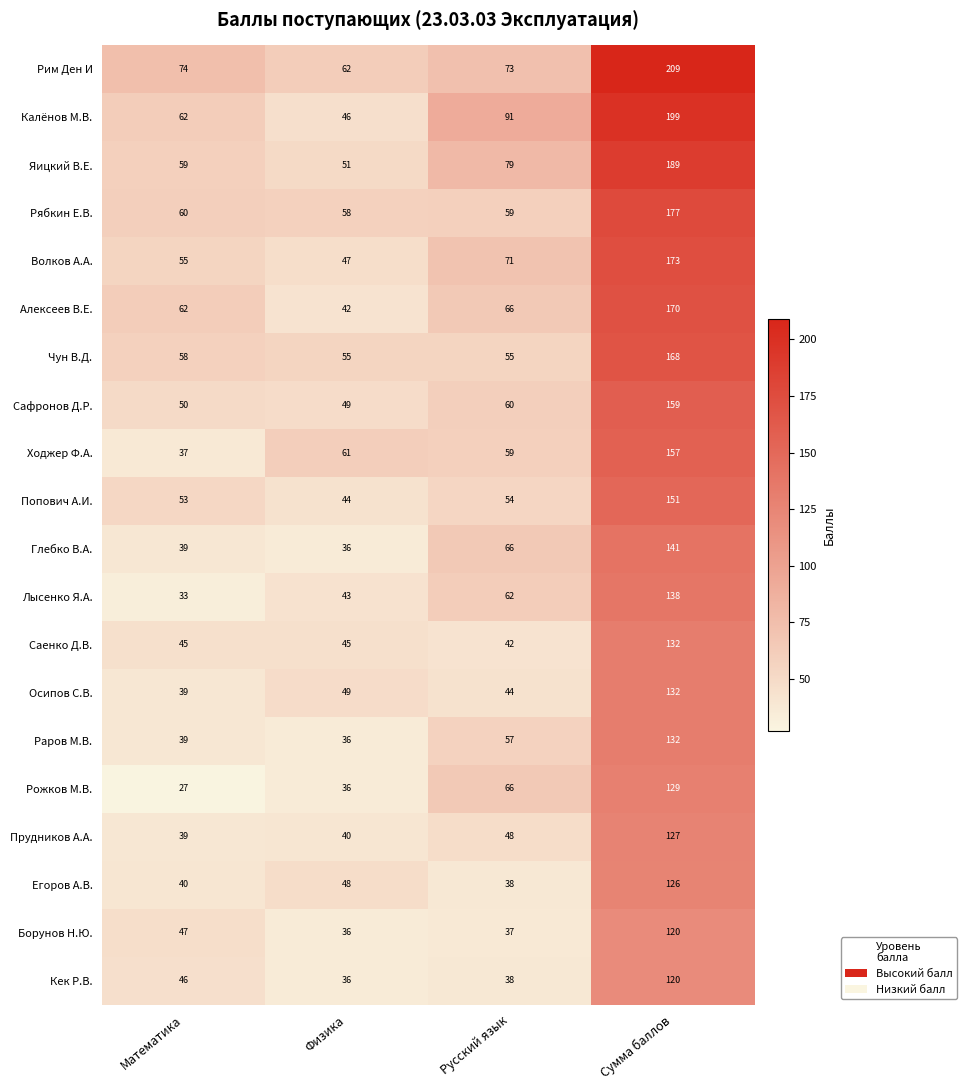

Which series has the largest total across all categories?

Рим Ден И